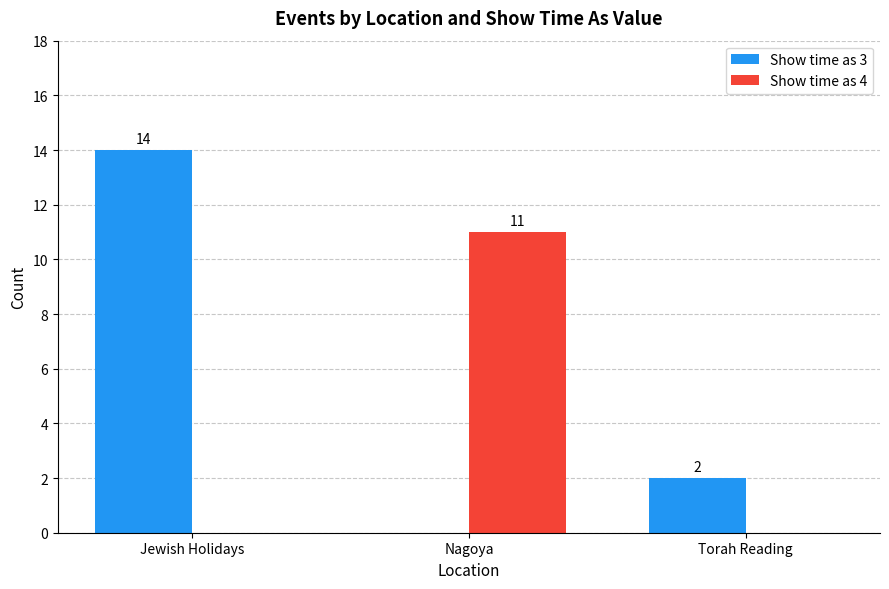

Reading left to right, extract all data points from this chart.

Show time as 3: Jewish Holidays=14	Nagoya=0	Torah Reading=2
Show time as 4: Jewish Holidays=0	Nagoya=11	Torah Reading=0